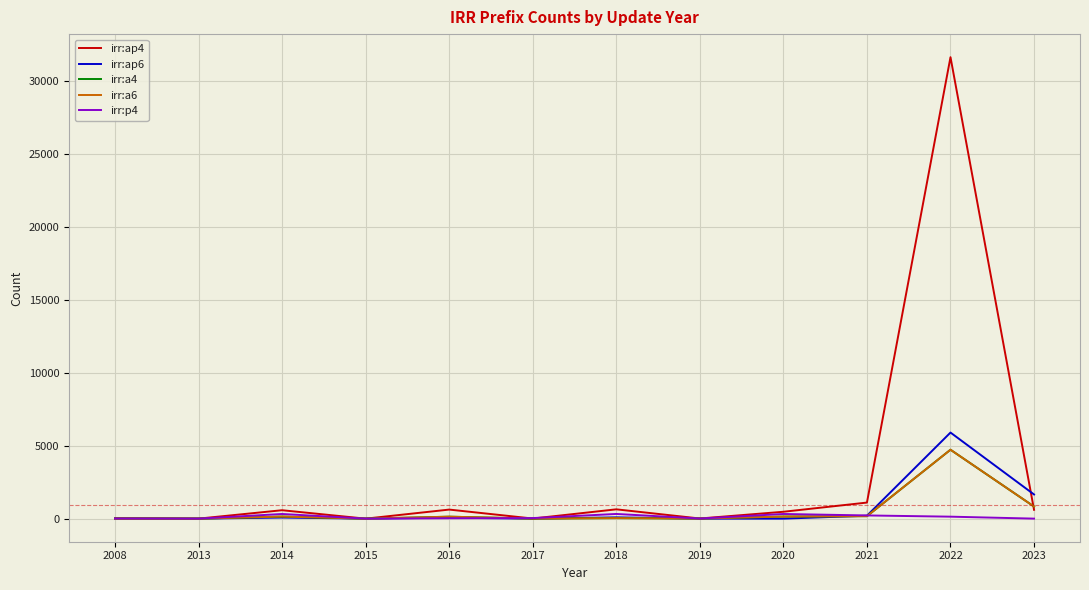

Which series has the widest spread of values?

irr:ap4